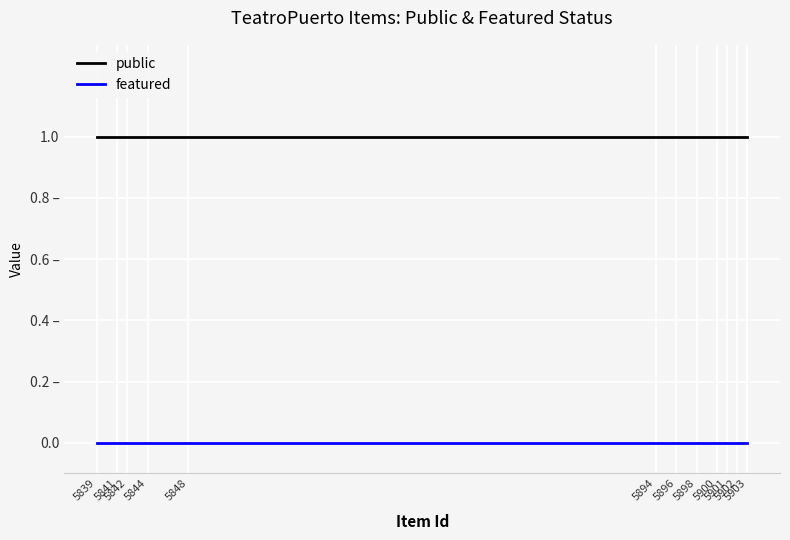

The public series shows 1 at 5896. True or false?

False